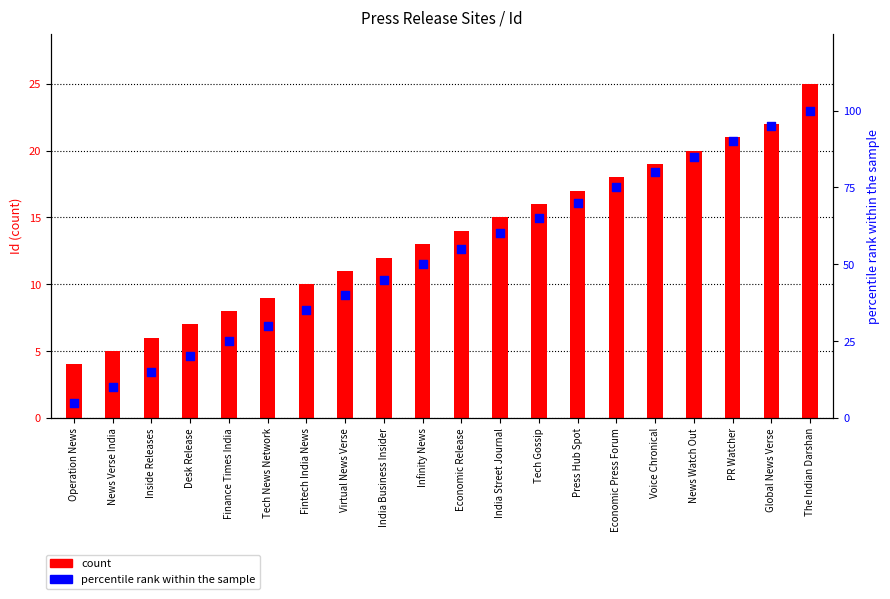

At which category is the sum across all series the highest?

The Indian Darshan